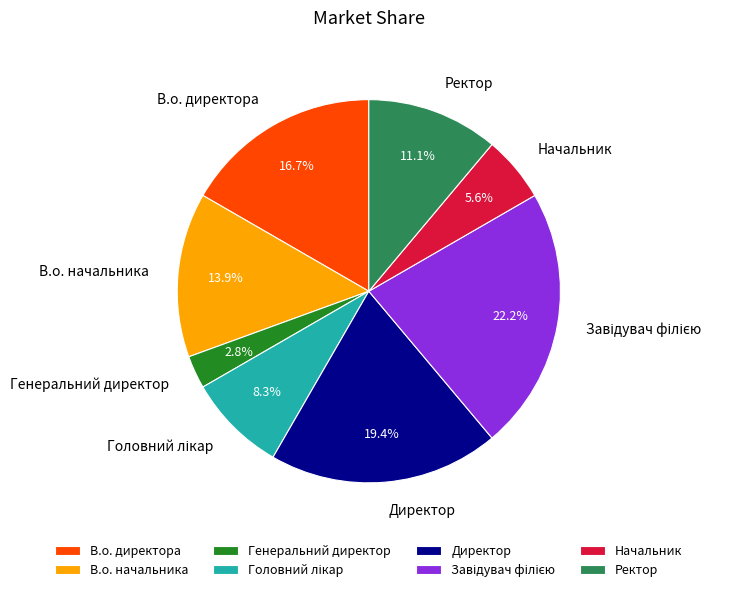

To the nearest percent, what percentage of the pie is Директор?

19%